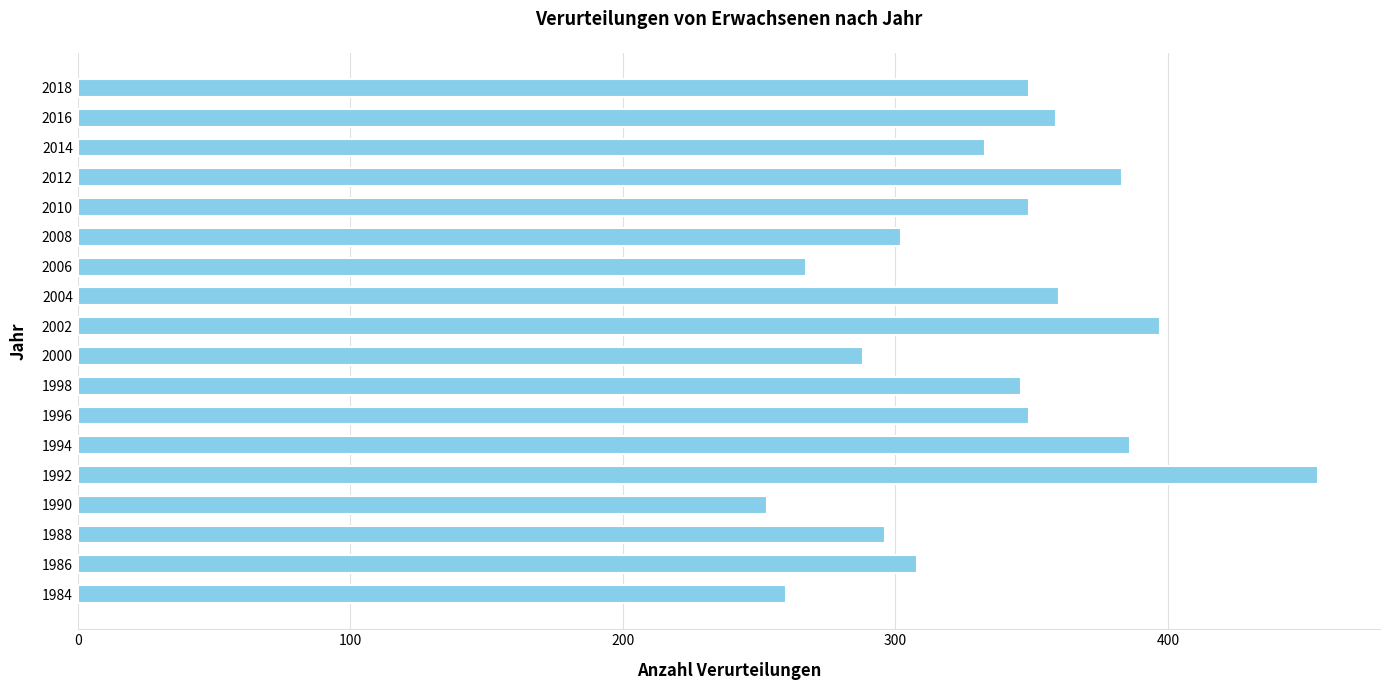

How many distinct data groups are displayed?

1